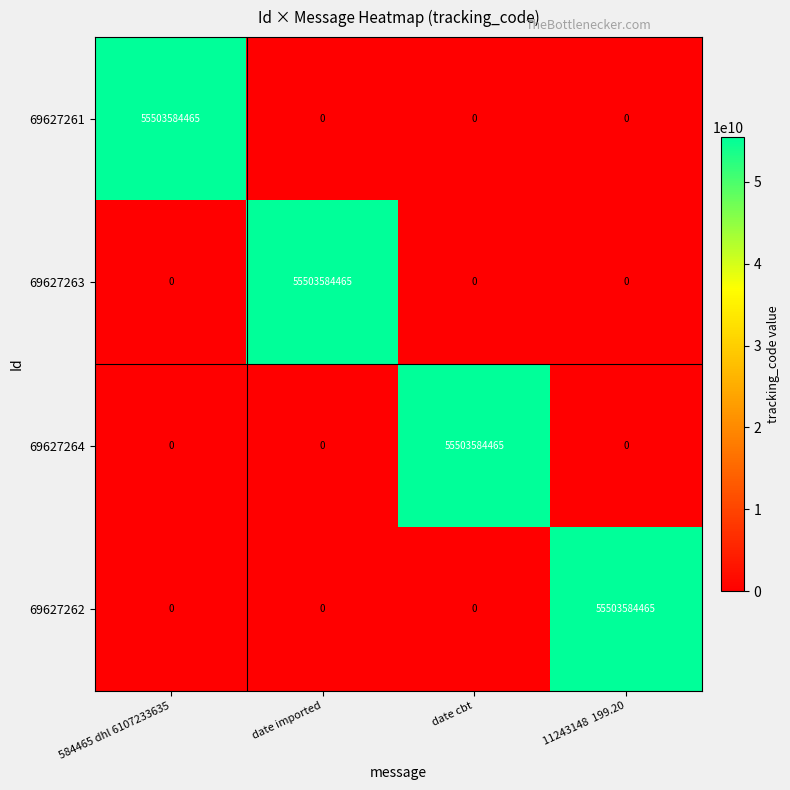

What is the total value across all series at 584465 dhl 6107233635?

55503584465